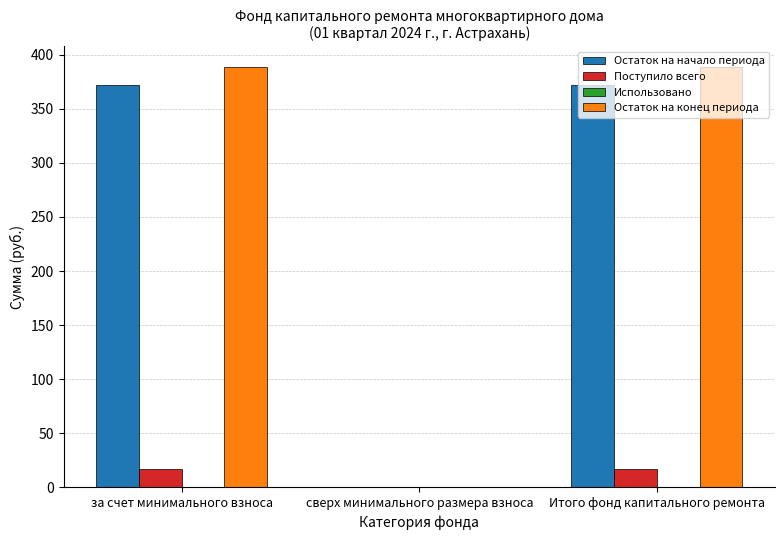

What is the maximum value for Остаток на конец периода?

388.3